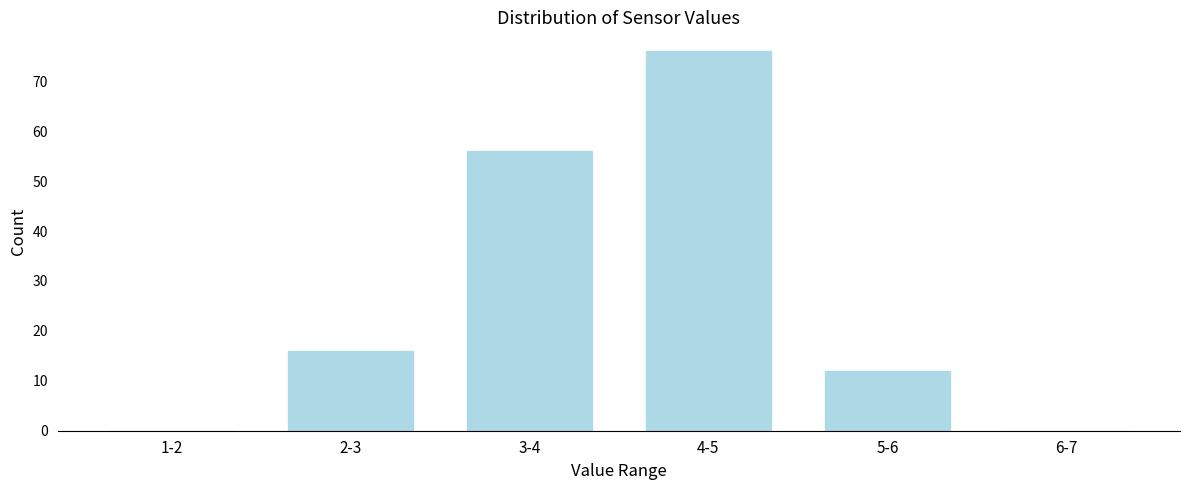

Reading right to left, transcribe all the data shown in this chart.

6-7=0	5-6=12	4-5=76	3-4=56	2-3=16	1-2=0